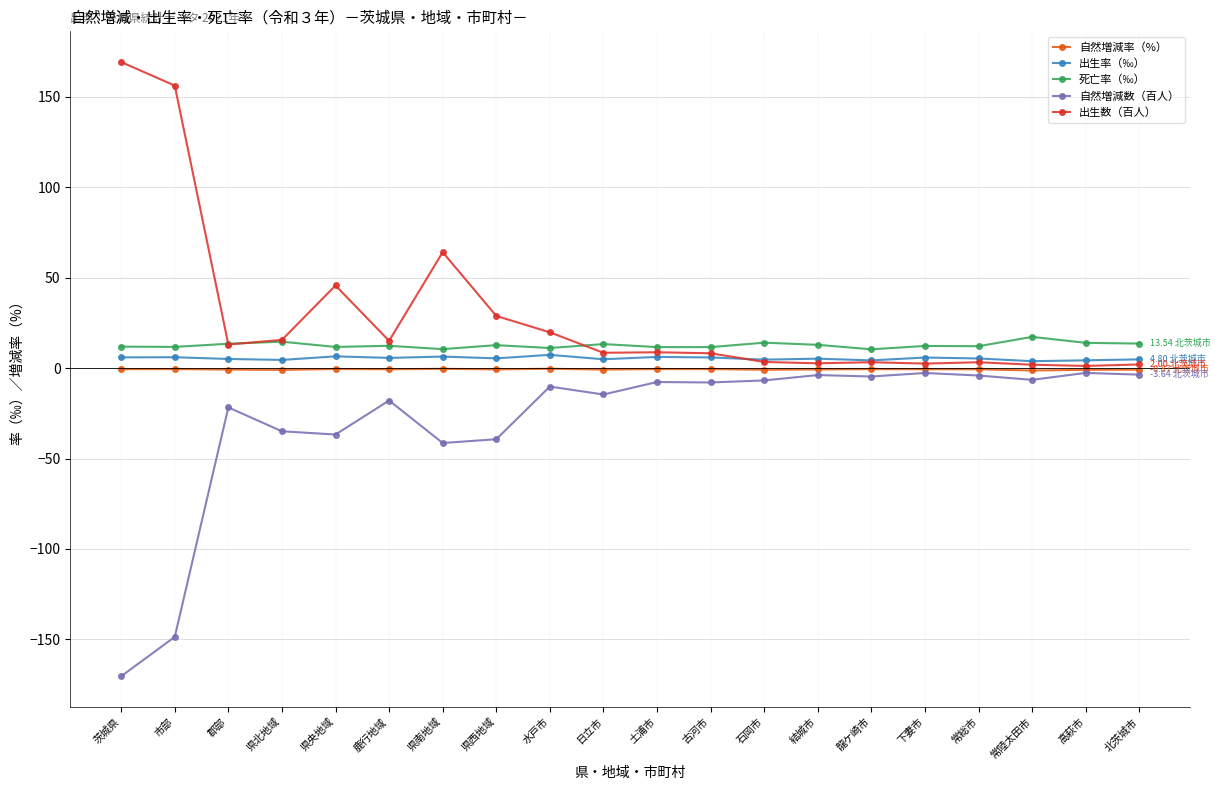

What is the label of the 8th point from the left?

県西地域